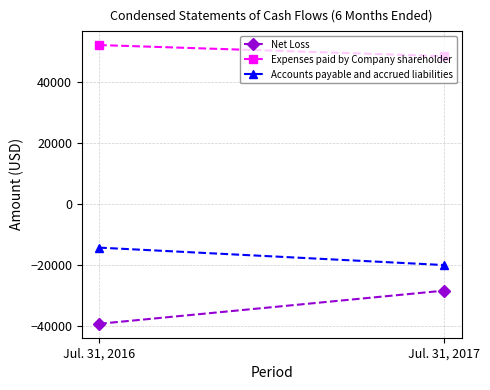

How many Net Loss values are between -39374 and -28475?

2